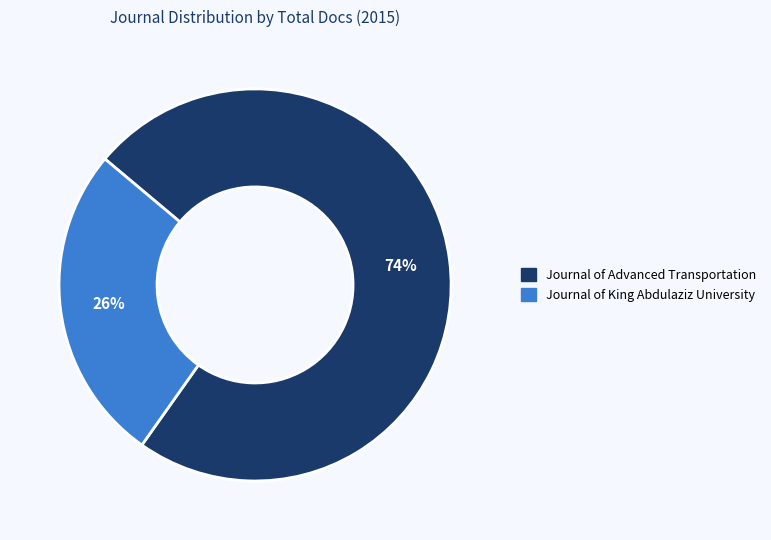

Which category has the smallest portion of the pie?

Journal of King Abdulaziz University